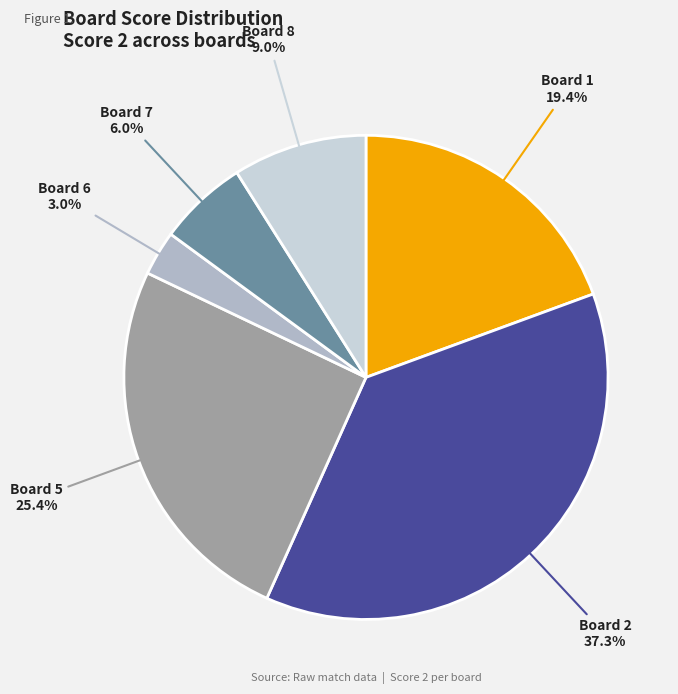

Between Board 2 and Board 6, which is larger?

Board 2